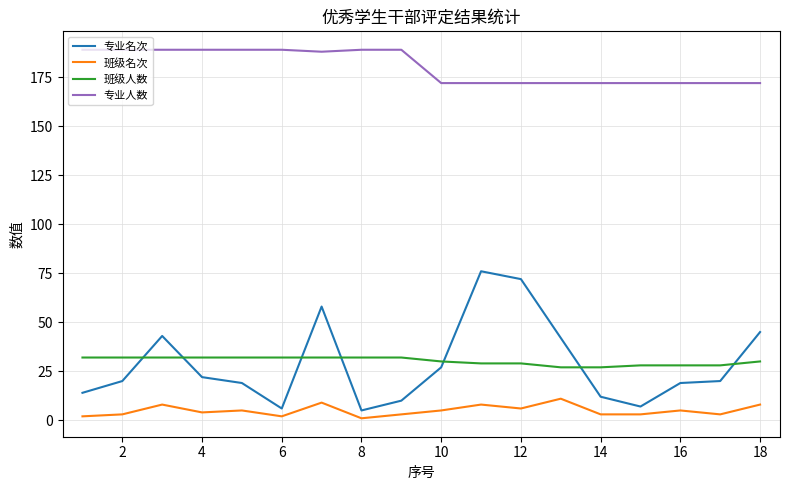

What is the minimum value shown in the chart?

1